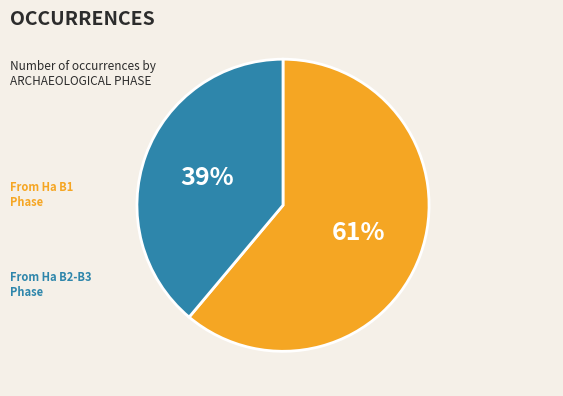

To the nearest percent, what is the difference between the largest and smallest slice percentages?

22%